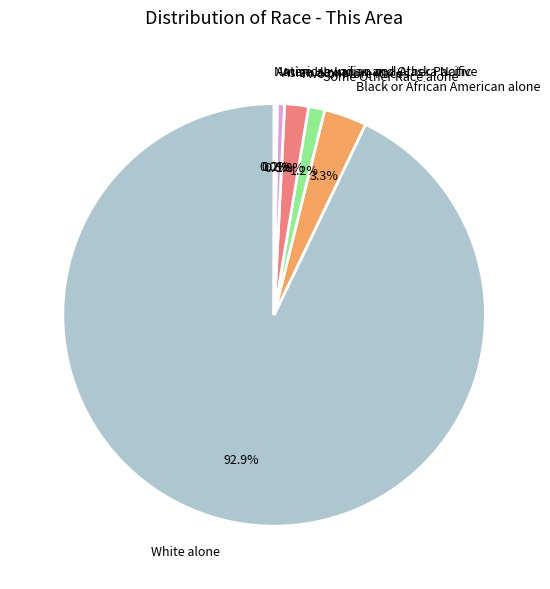

What is the largest slice in the pie chart?

White alone